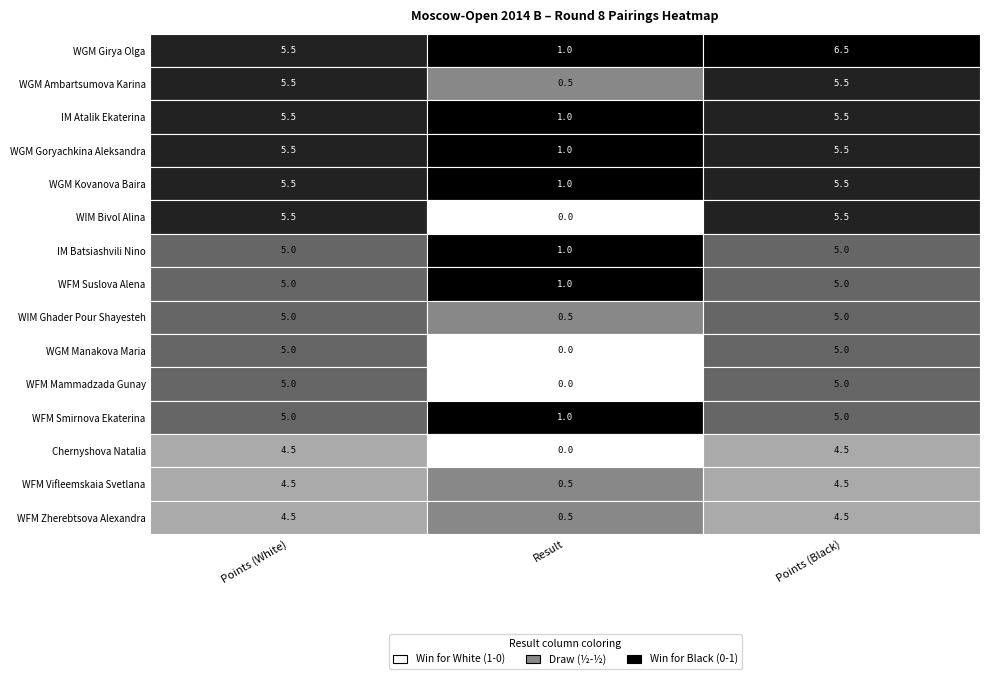

At how many categories does at least one series exceed 5?

2